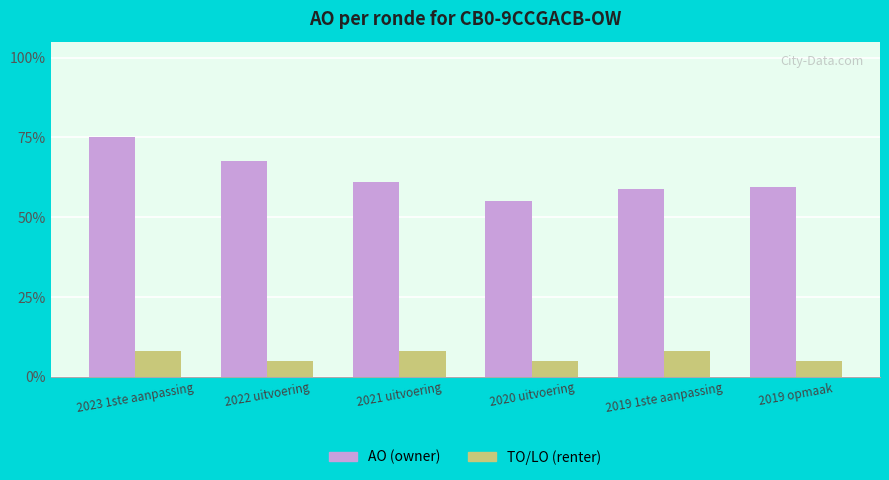

What position from the left is 2022 uitvoering?

2